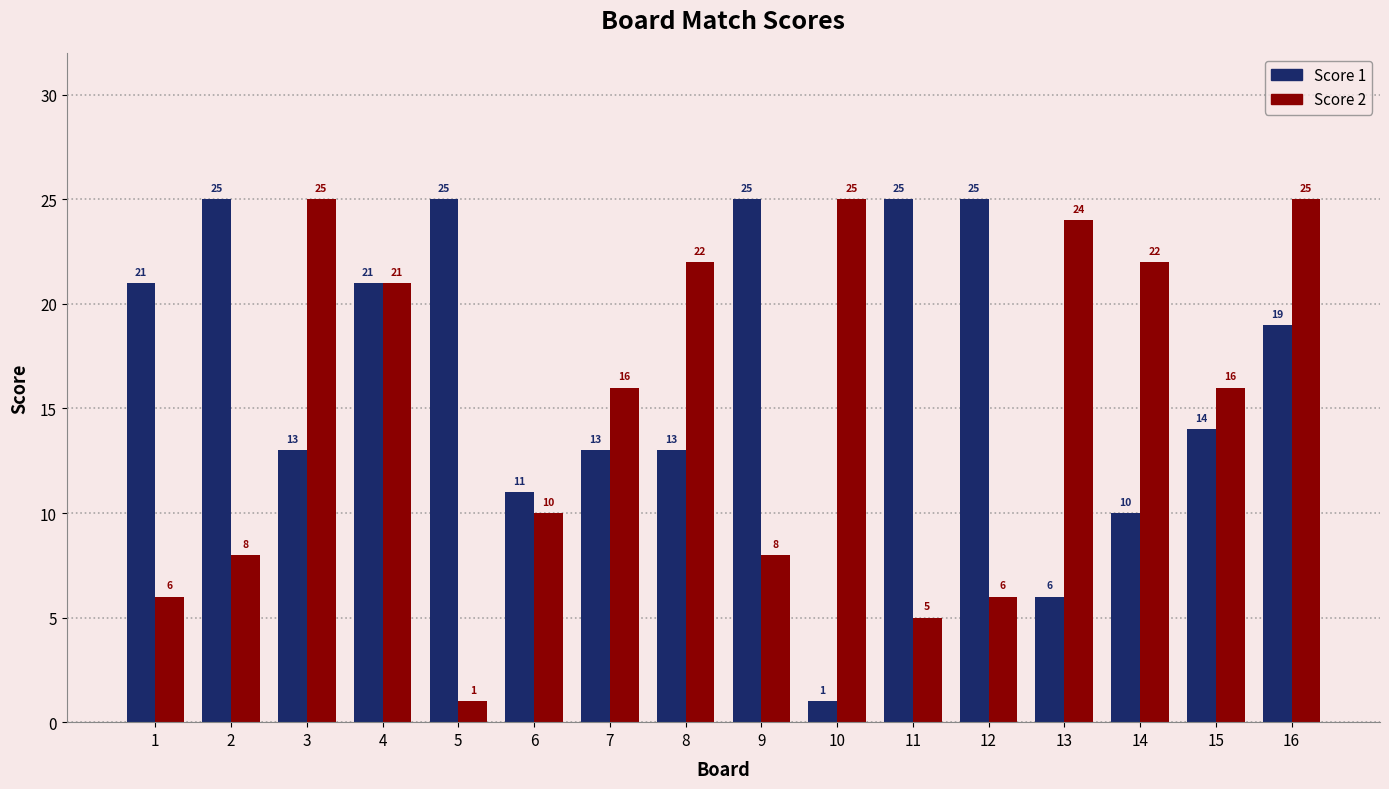

What is the approximate value of Score 2 at 7?

16